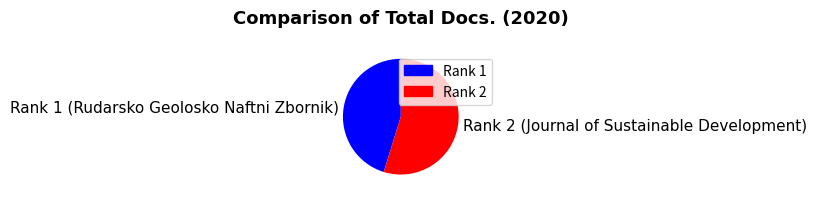

Is it true that Rank 2 is 63% of the pie?

False